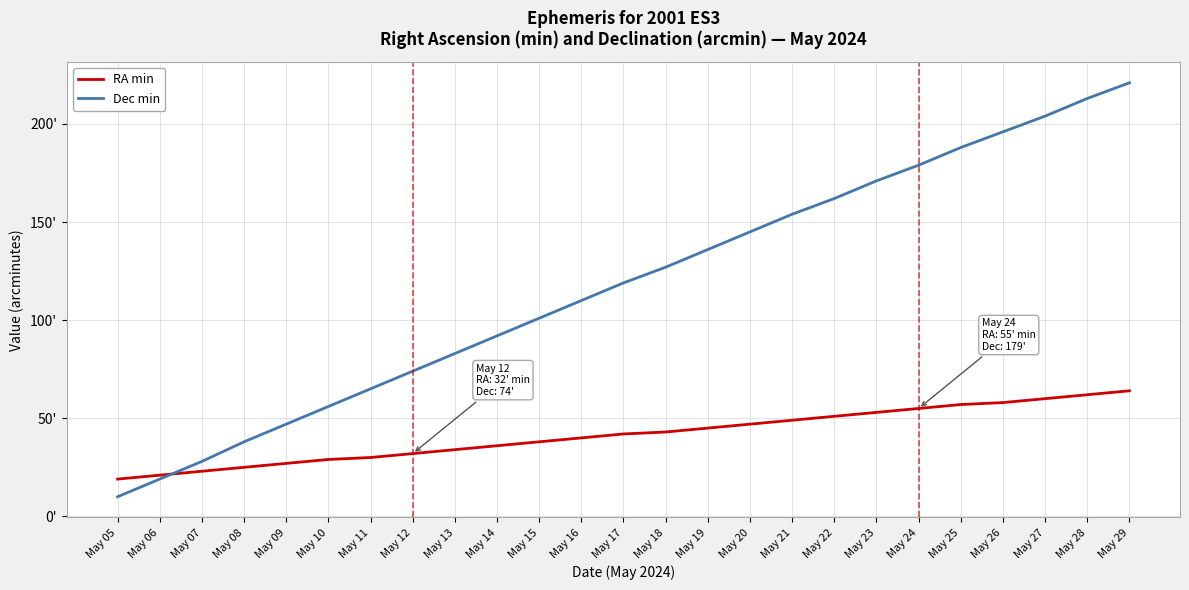

True or false: Dec min has a value of 136 at May 19.

True